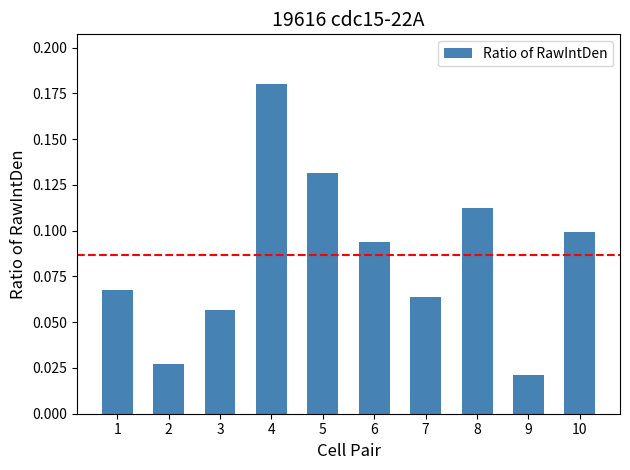

List the labels in order of value, smallest first.

9, 2, 3, 7, 1, 6, 10, 8, 5, 4